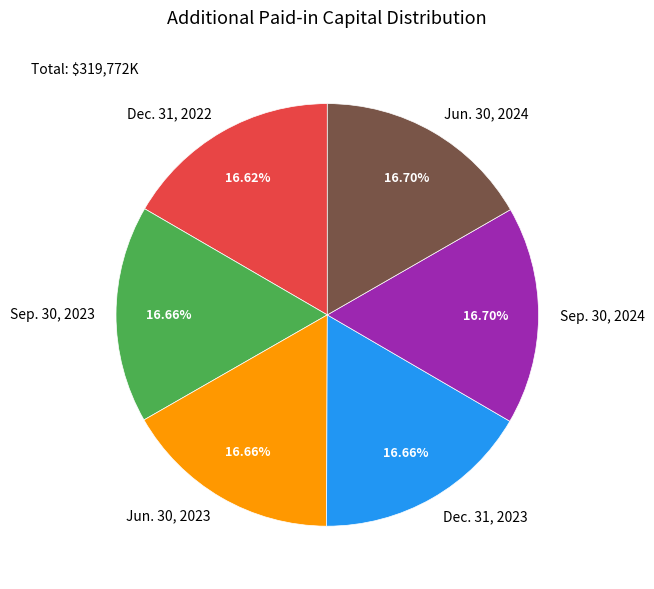

Is there a majority slice in this chart?

No